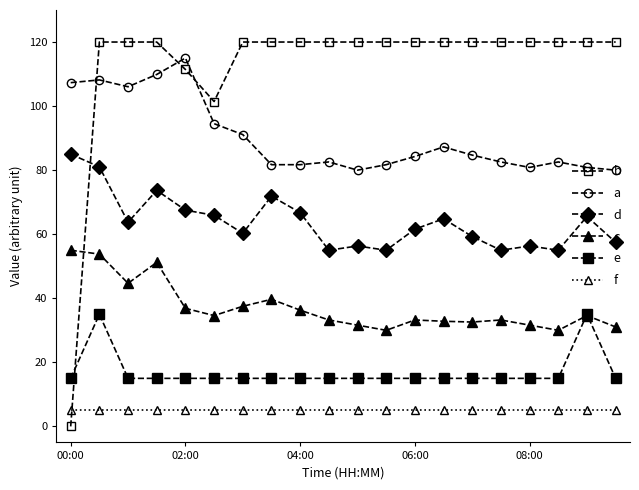

Which series has the largest range (max minus min)?

b